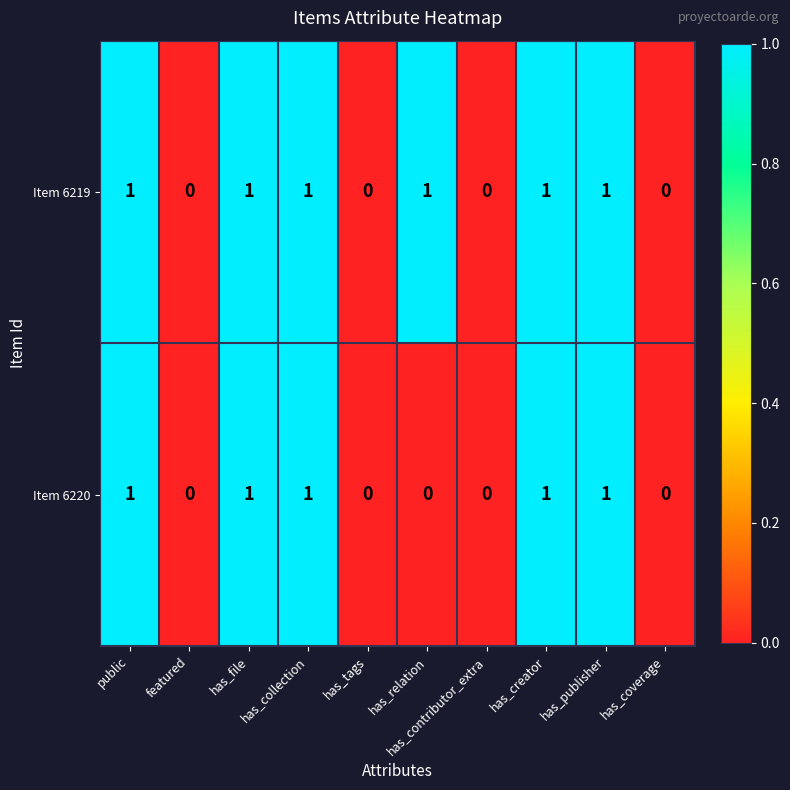

Which series has the largest total across all categories?

Item 6219